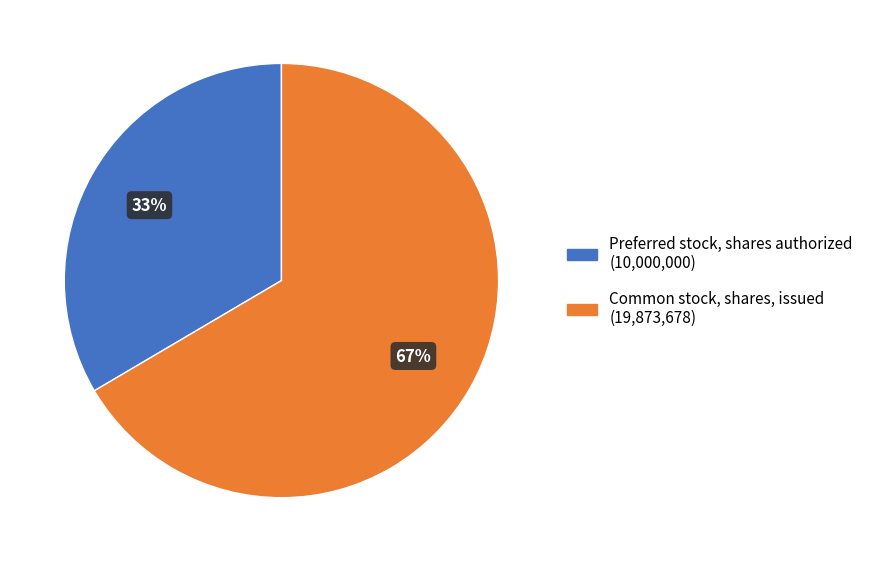

Do Common stock, shares, issued and Preferred stock, shares authorized together represent more than half of the pie?

Yes